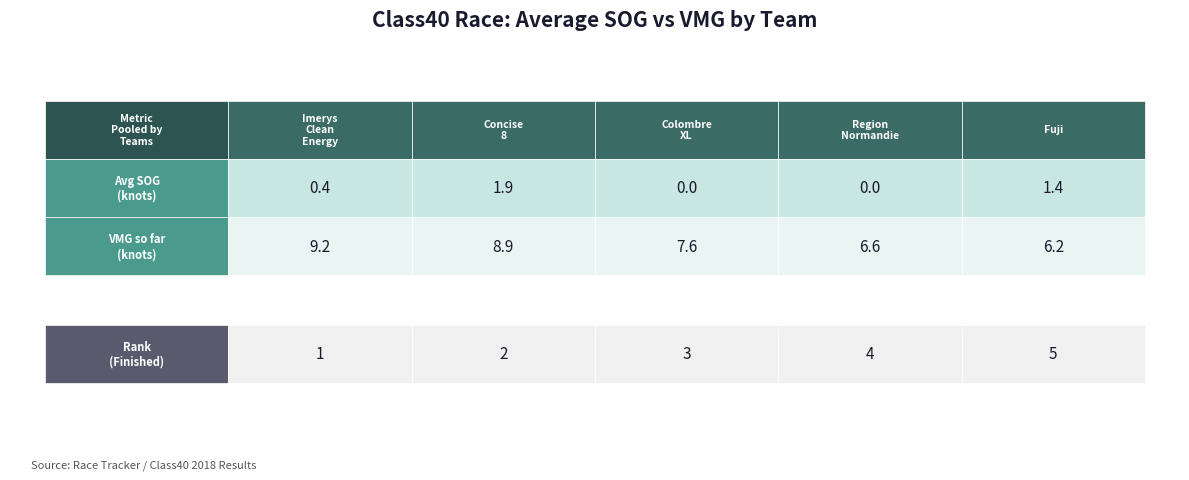

What is the sum of all VMG so far (knots) values?

38.5